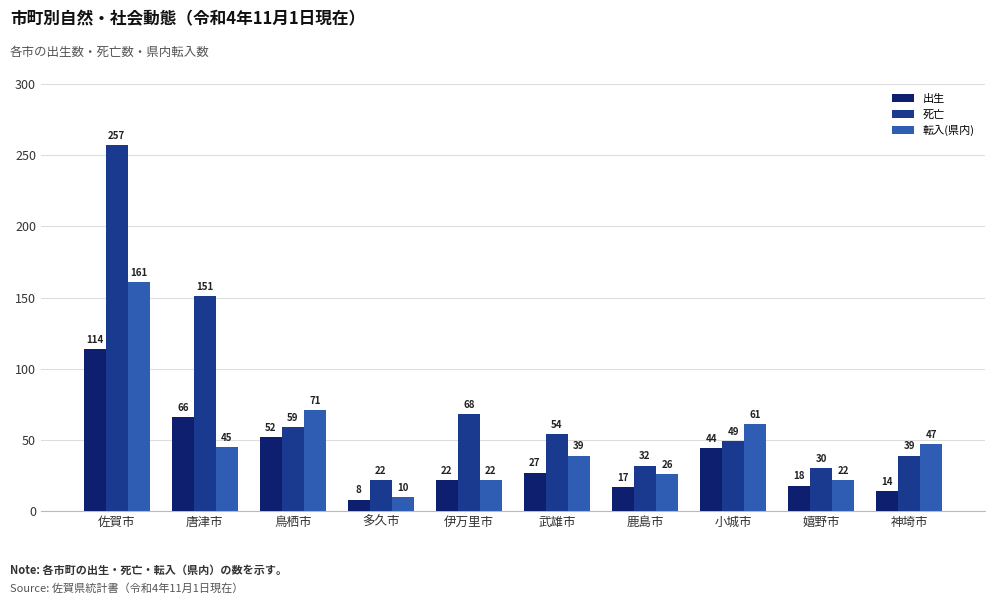

What is the label of the 10th bar from the right?

佐賀市